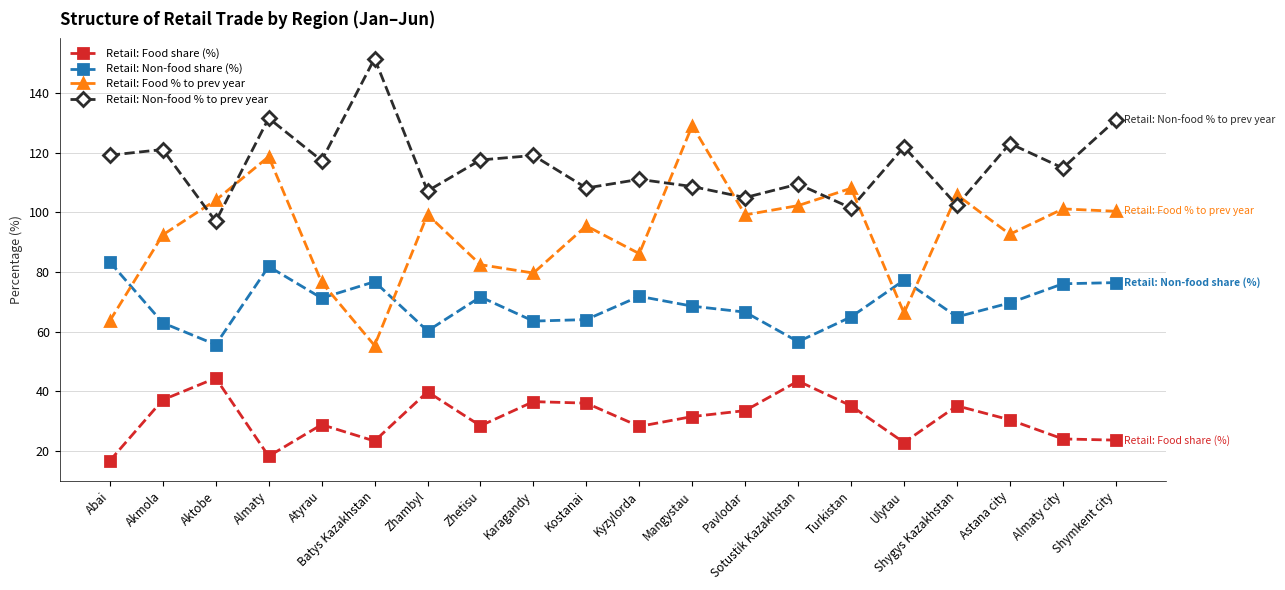

At how many categories does at least one series exceed 35?

20